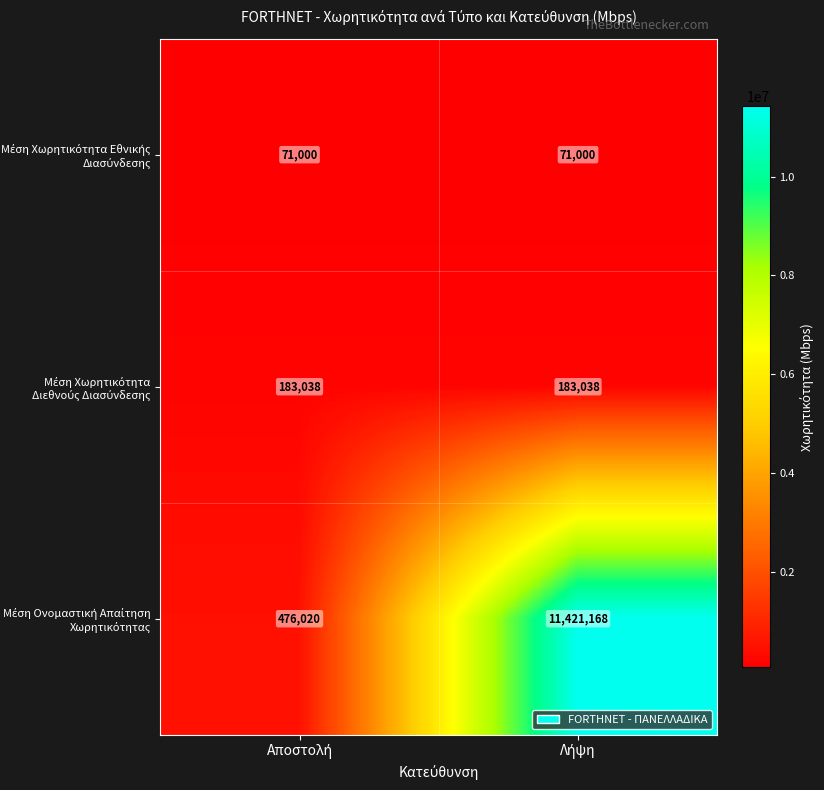

How many distinct data groups are displayed?

3